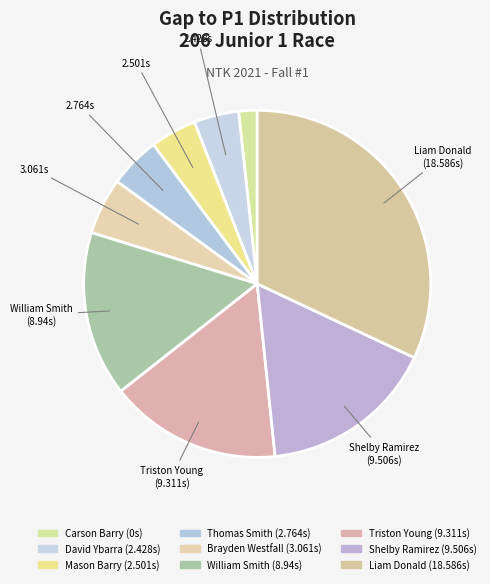

To the nearest percent, what is the difference between the largest and smallest slice percentages?

33%